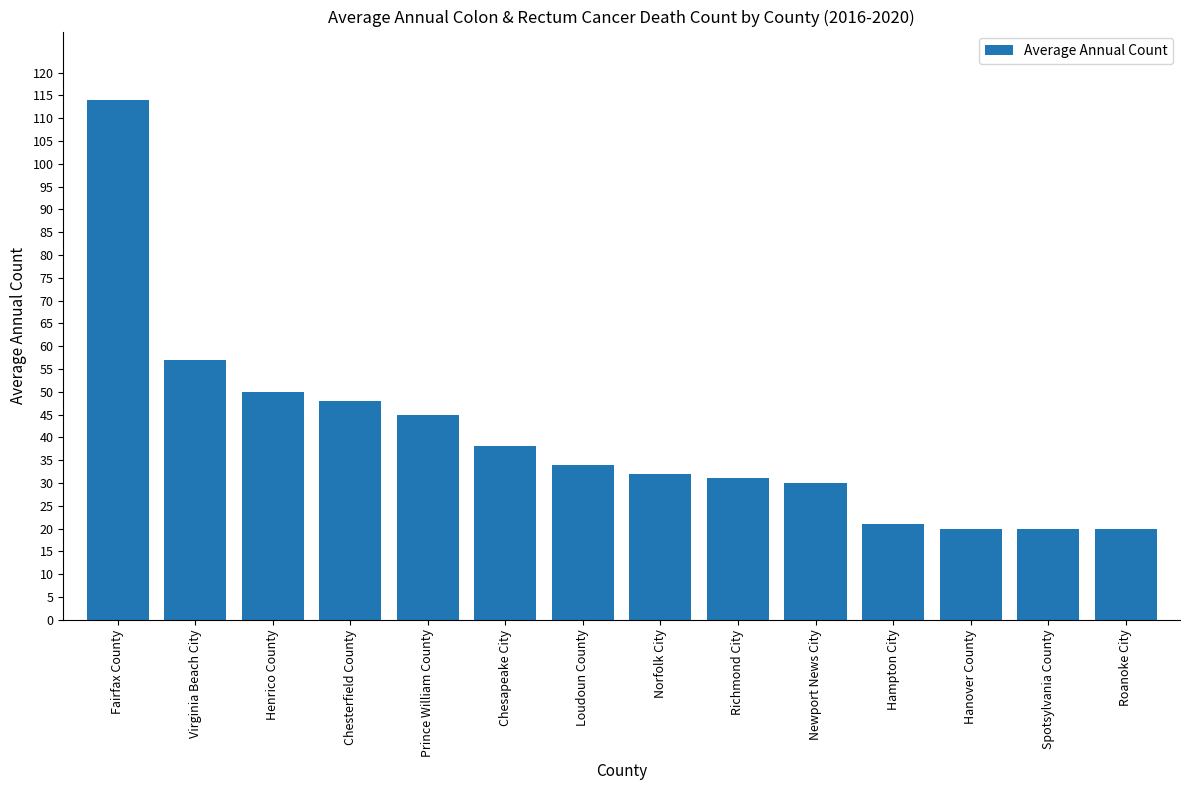

Which category has the highest value across all series?

Fairfax County